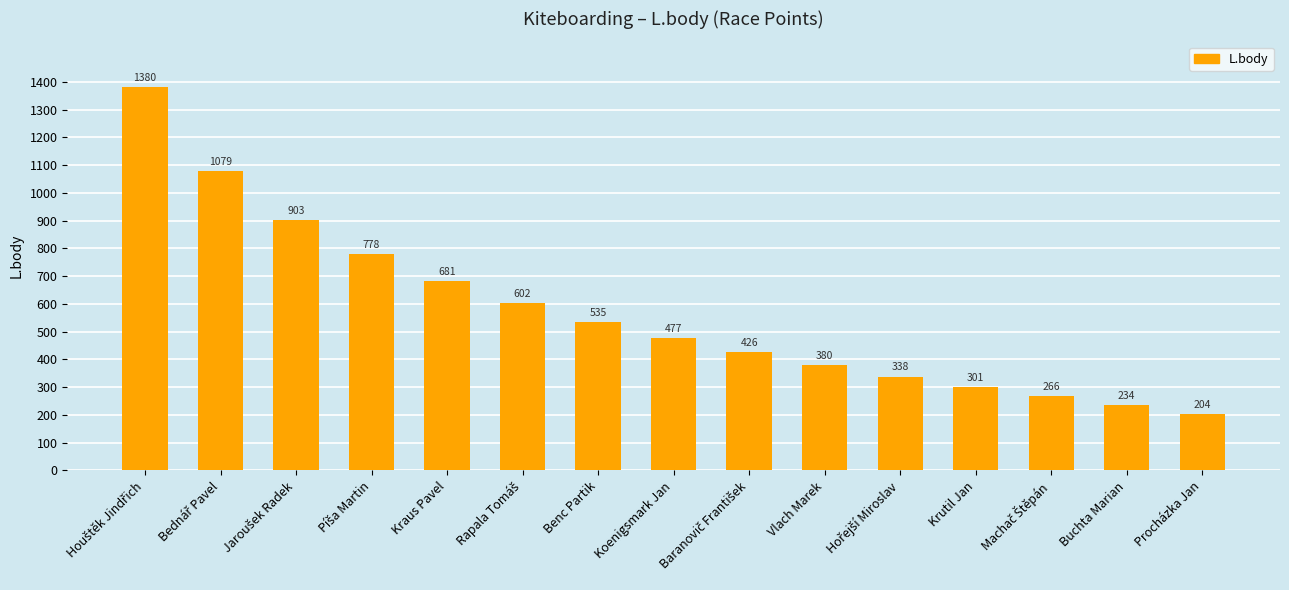

Read the value at Benc Partik.

535